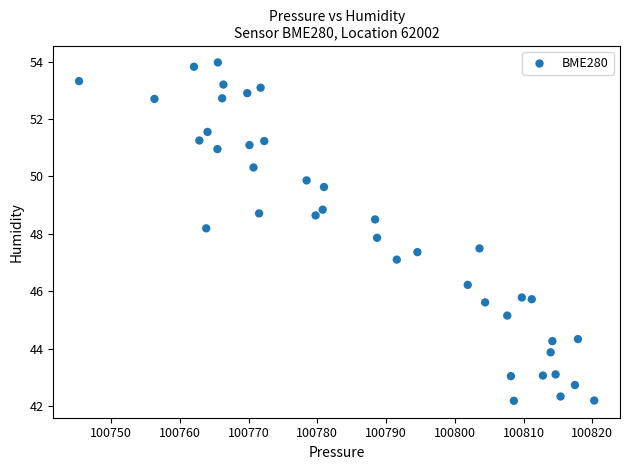

What is the range of X values (max minus min)?

74.9